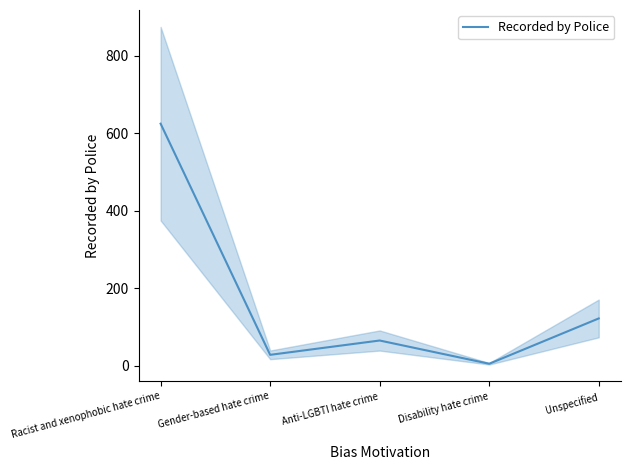

True or false: the data shows 7 at Disability hate crime.

False